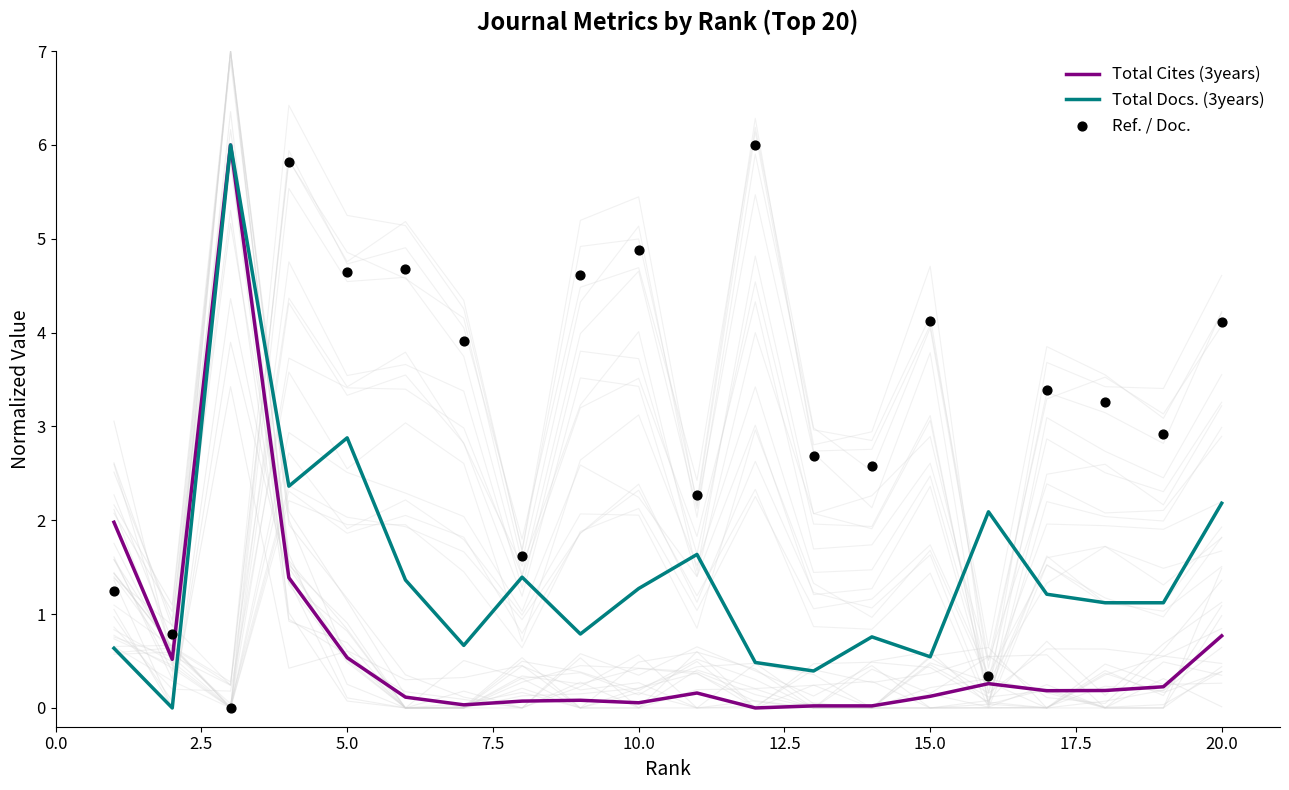

Which series has the largest Y range (max minus min)?

Total Cites (3years)